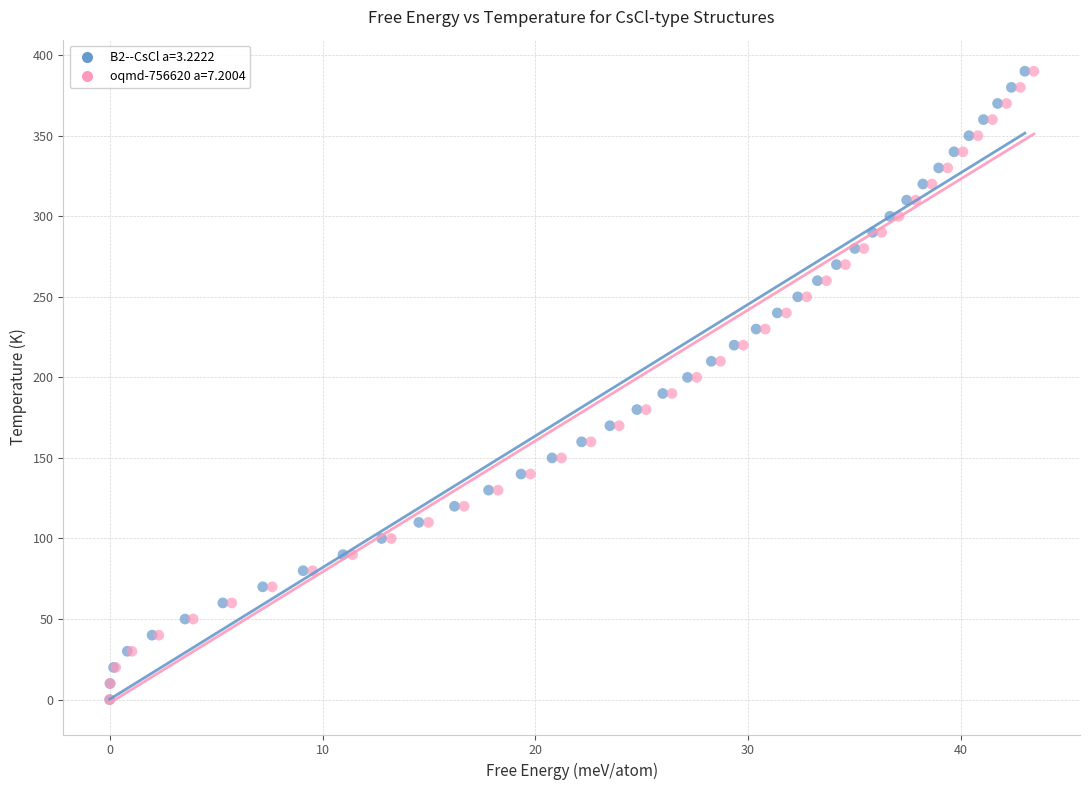

What are all the series names shown in the legend?

B2--CsCl a=3.2222, oqmd-756620 a=7.2004